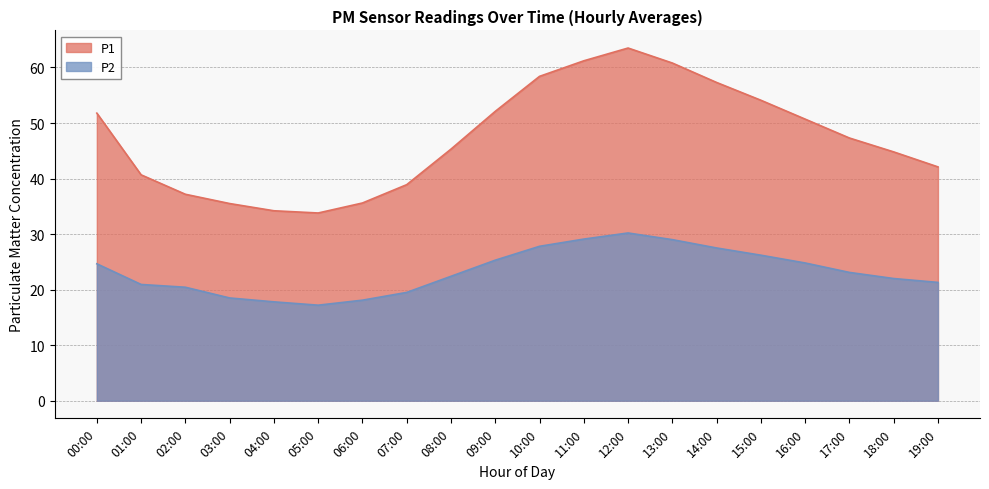

At which category is the sum across all series the highest?

12:00